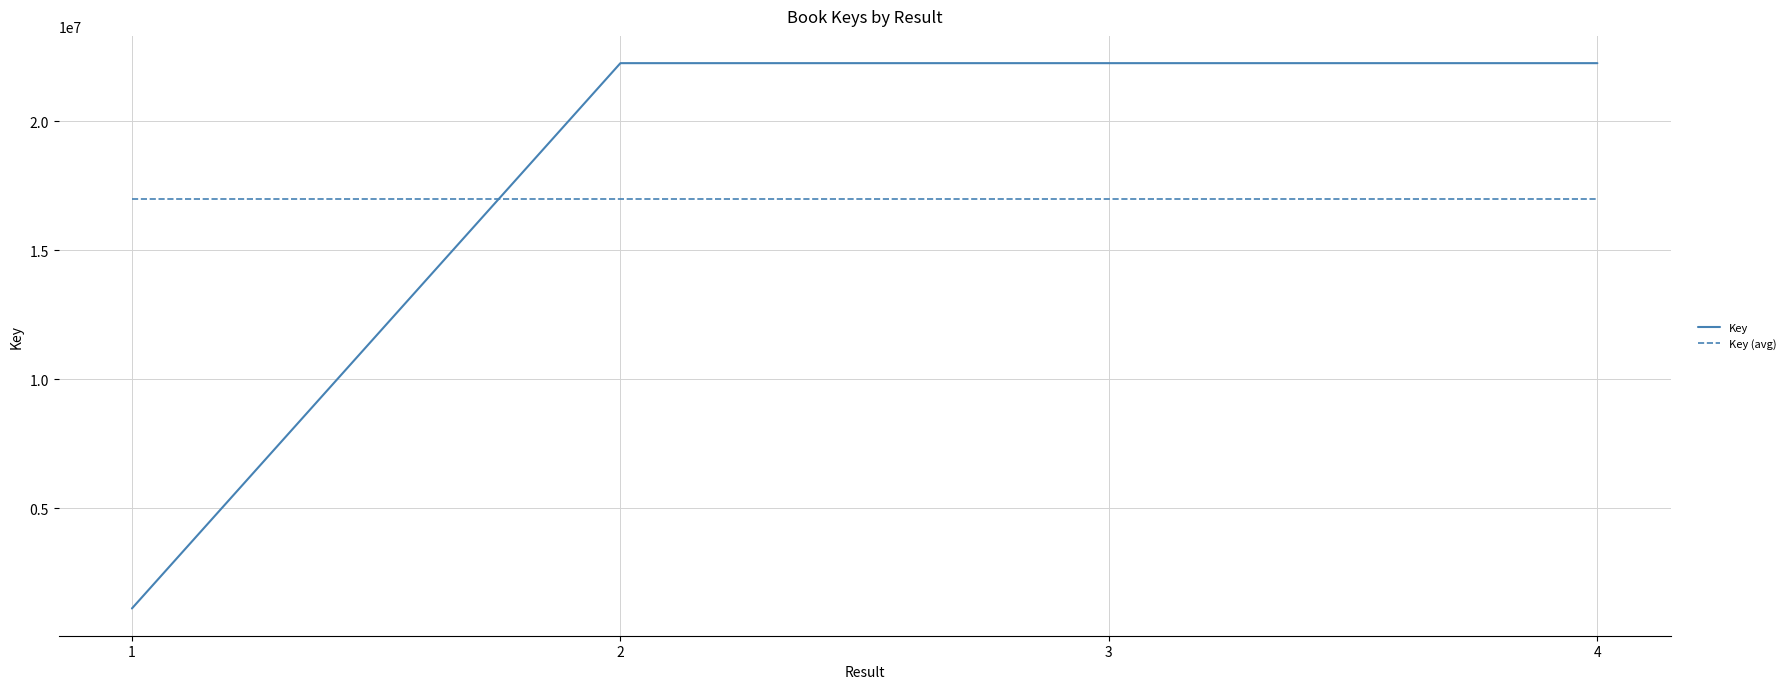

What is the smallest value displayed?

1116365.0